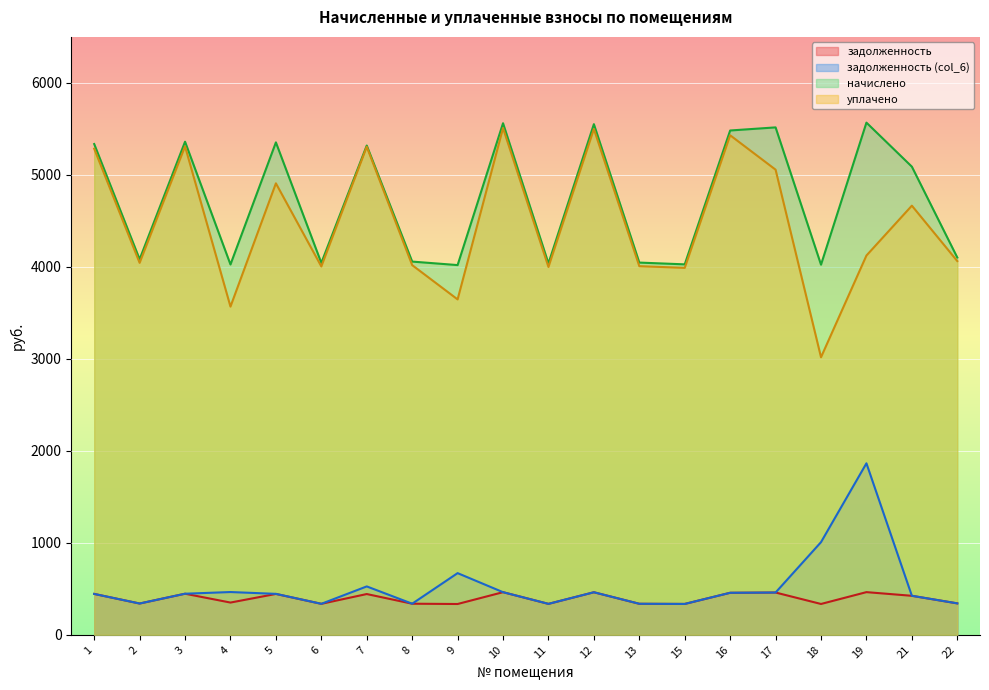

What is the value of the уплачено point at the 11th from the left?

3998.9